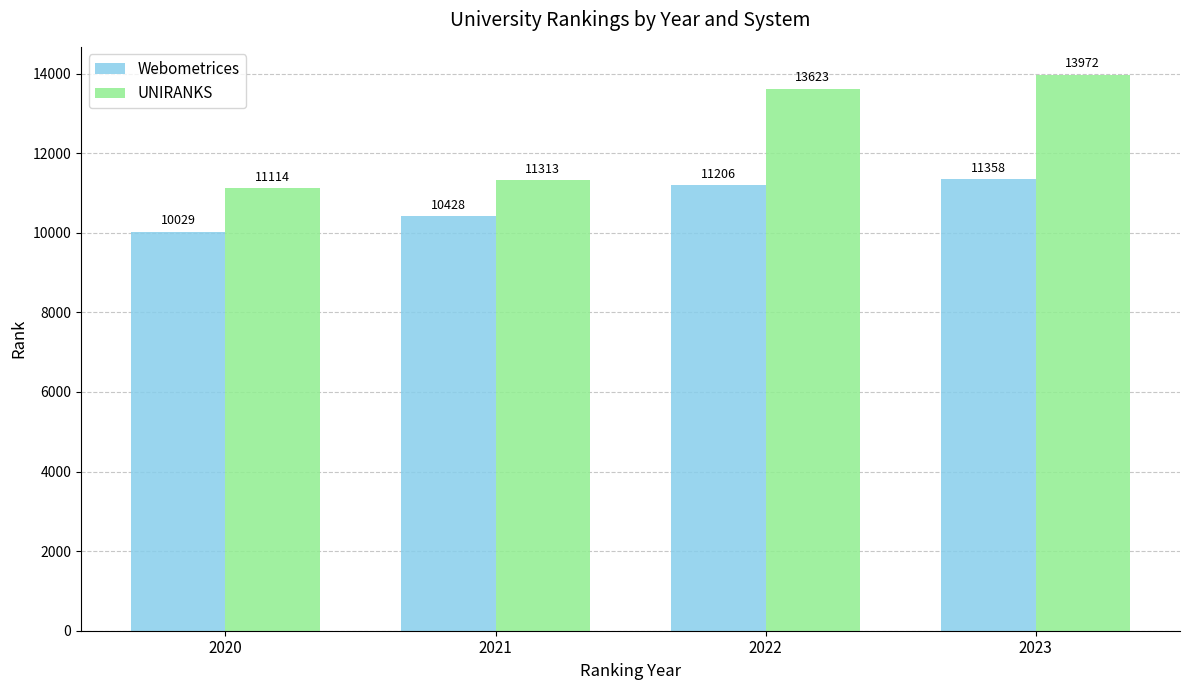

What are all the series names shown in the legend?

Webometrices, UNIRANKS